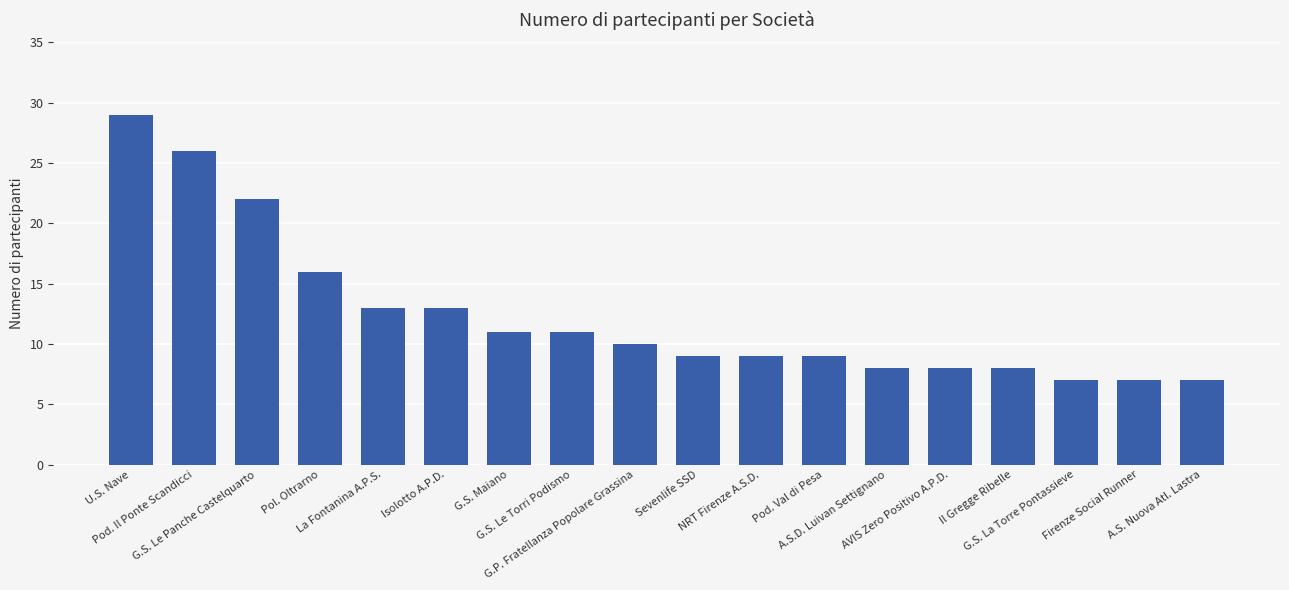

What is the label of the 7th bar from the right?

Pod. Val di Pesa